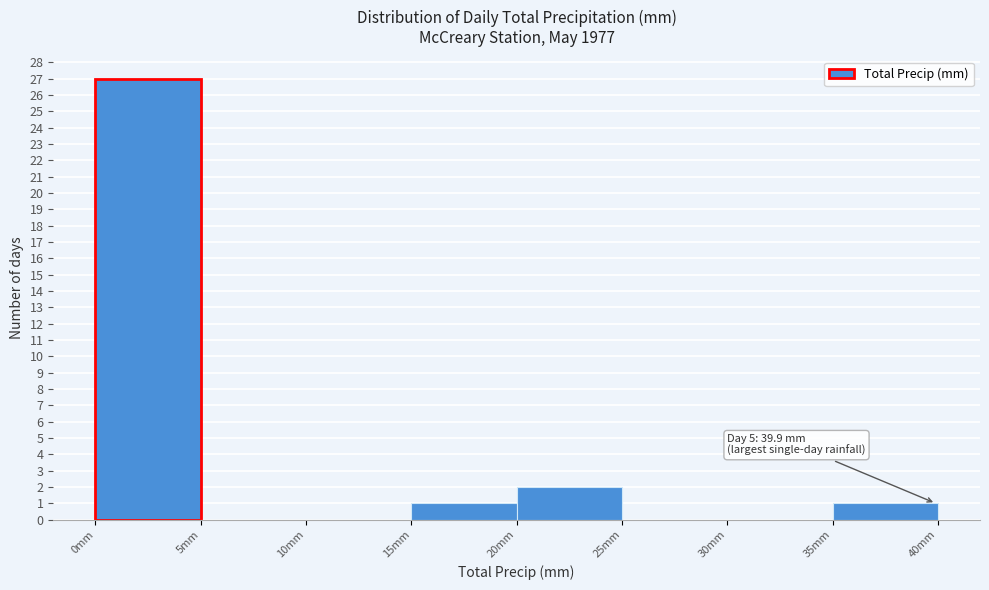

Which range on the x-axis has the tallest bar?

0 to 5